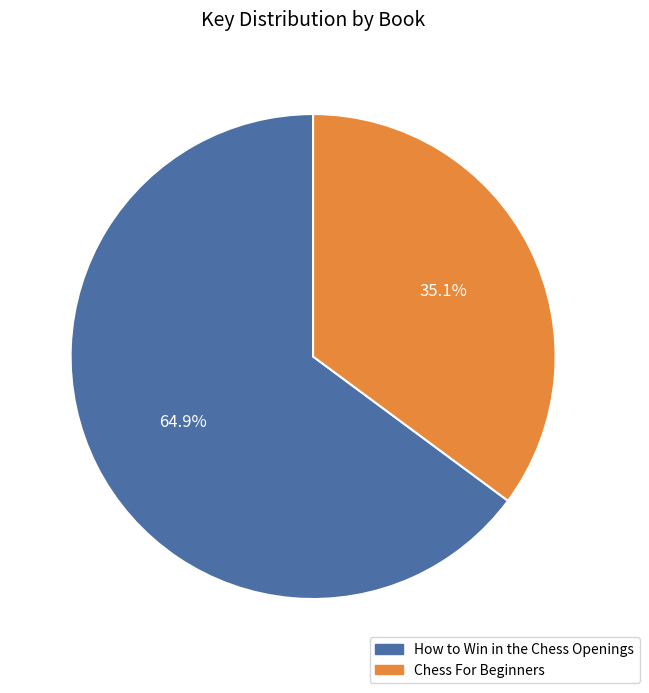

Which slice is the smallest?

Chess For Beginners